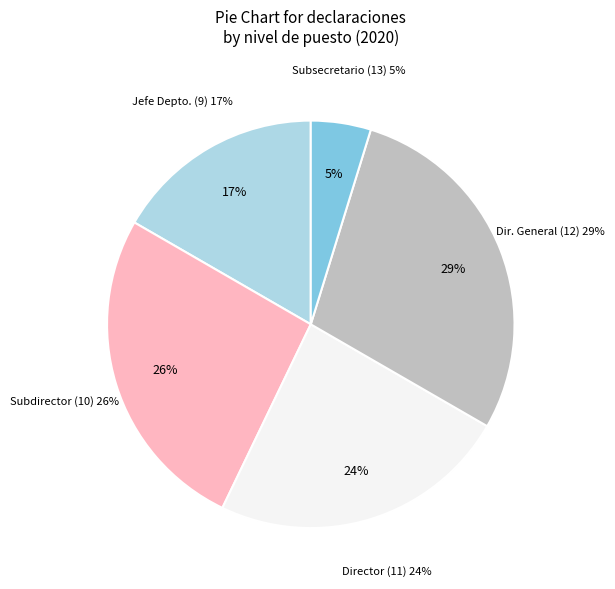

Count the number of slices in the pie.

5